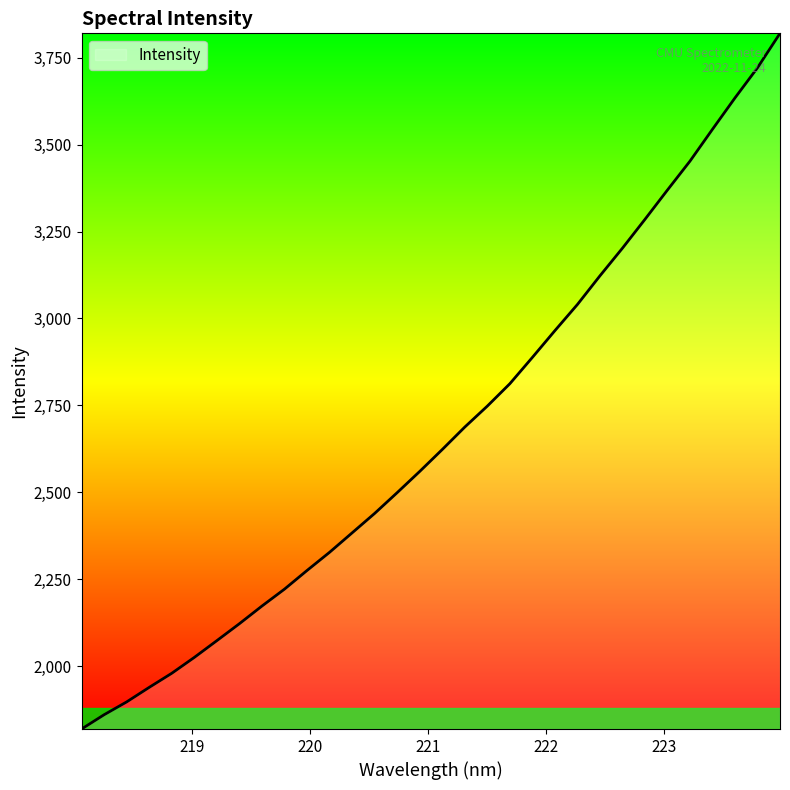

What is the minimum value shown in the chart?

1819.3